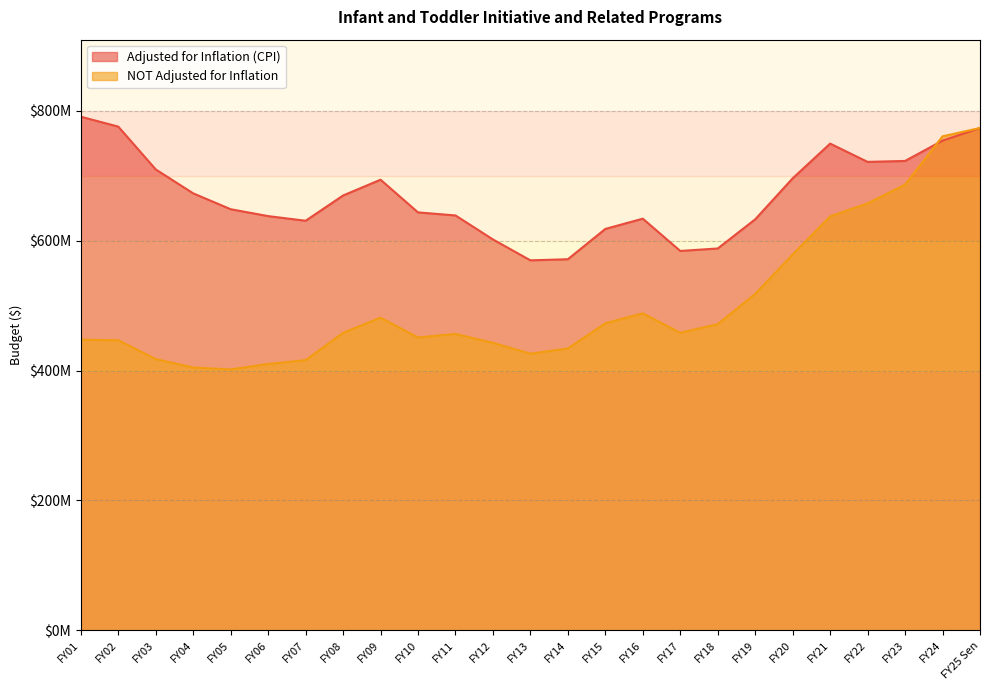

What is the average value of the NOT Adjusted for Inflation series?

504029990